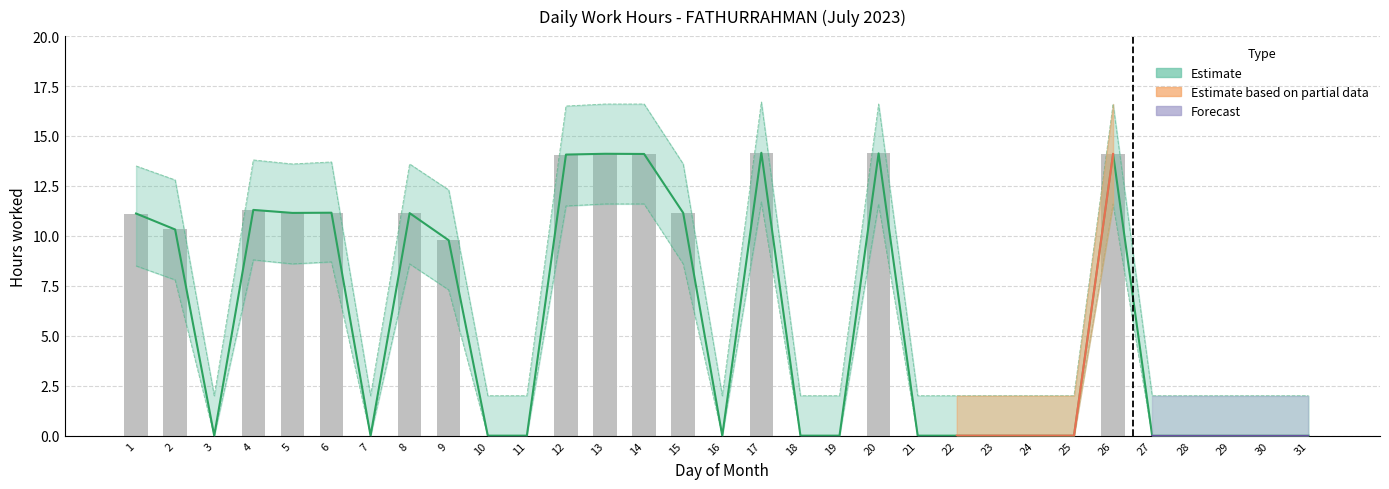

At 7, list the series in order from largest to smallest.

Central Estimate, Actual Hours